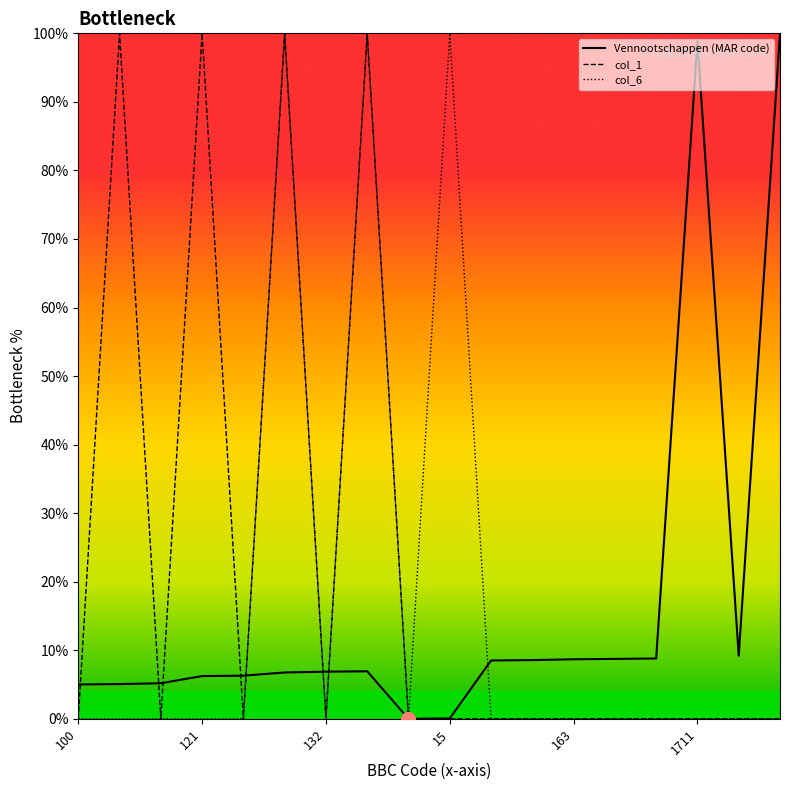

What is the total value across all series at 100?

5.0